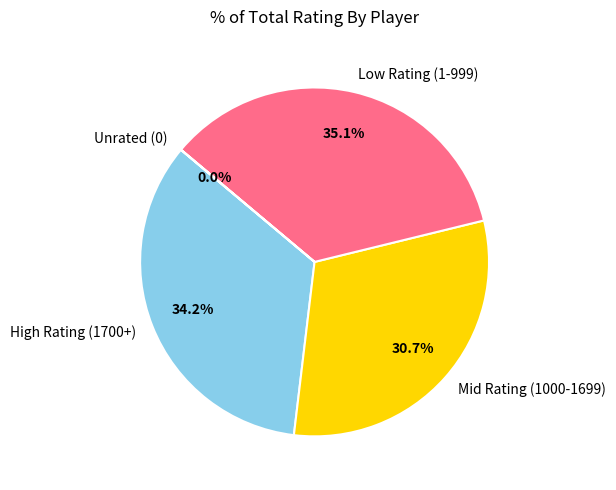

What is the largest slice in the pie chart?

Low Rating (1-999)